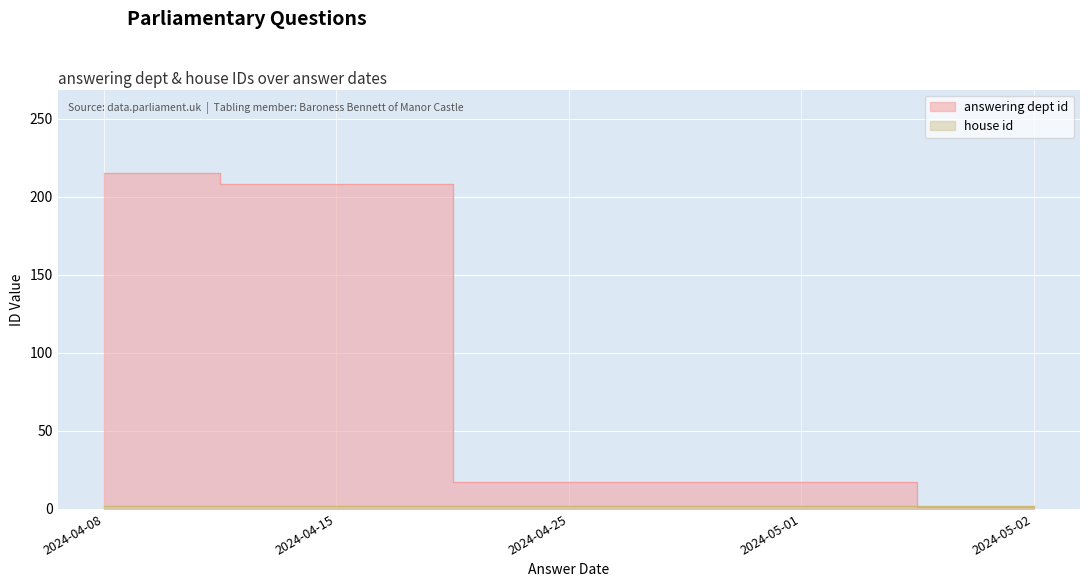

What is the maximum value shown in the chart?

215